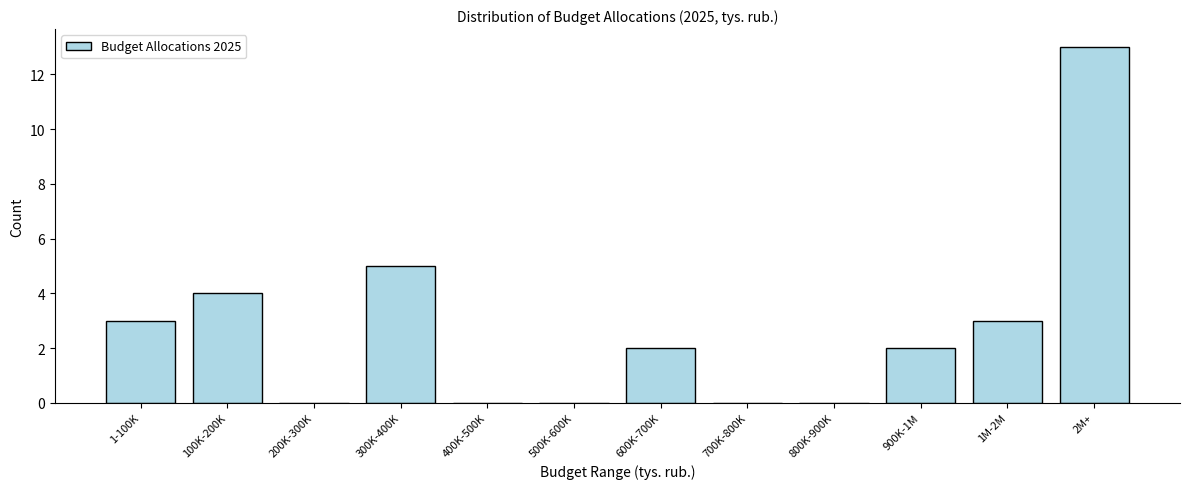

Reading left to right, list all the values displayed in this chart.

1-100K=3	100K-200K=4	200K-300K=0	300K-400K=5	400K-500K=0	500K-600K=0	600K-700K=2	700K-800K=0	800K-900K=0	900K-1M=2	1M-2M=3	2M+=13